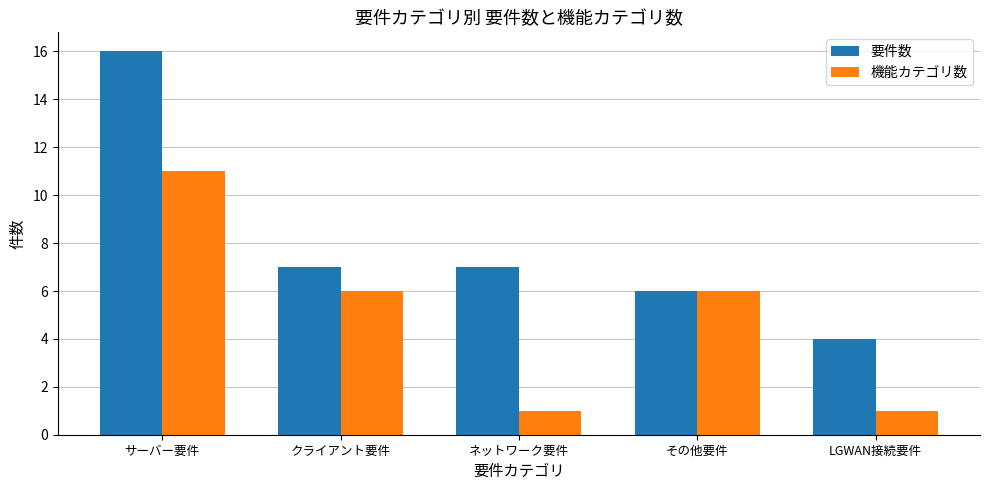

List the series in order of their overall mean, highest first.

要件数, 機能カテゴリ数